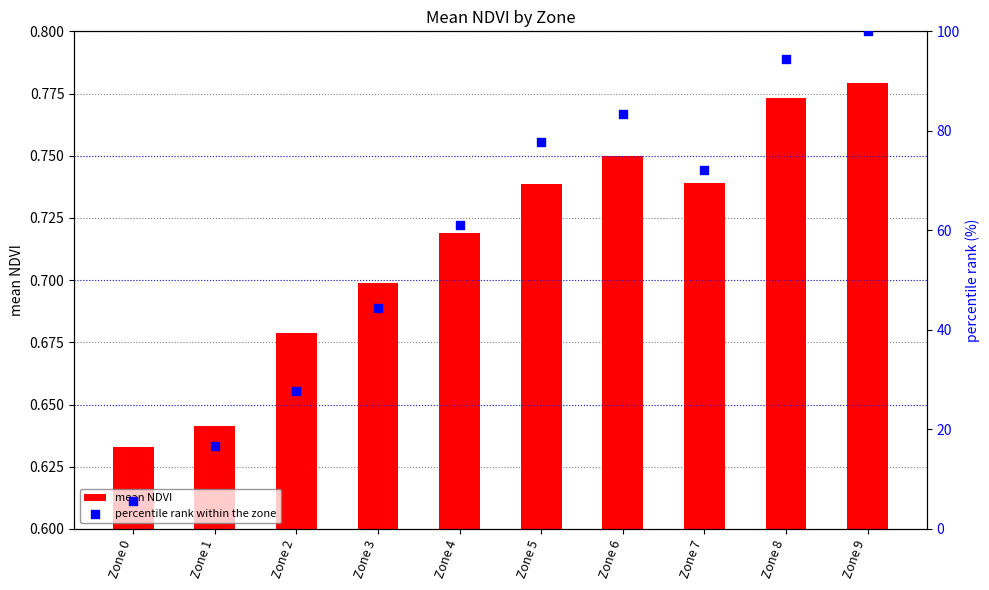

What are all the series names shown in the legend?

mean NDVI, percentile rank within the zone